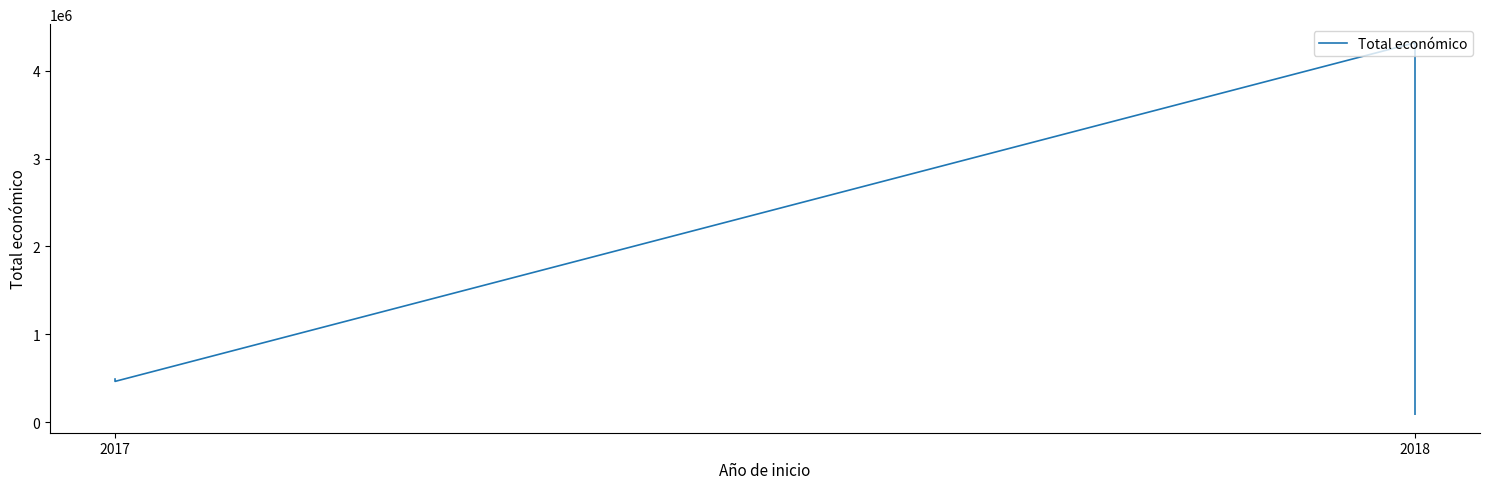

True or false: the data has more than 1 interior local peaks.

False